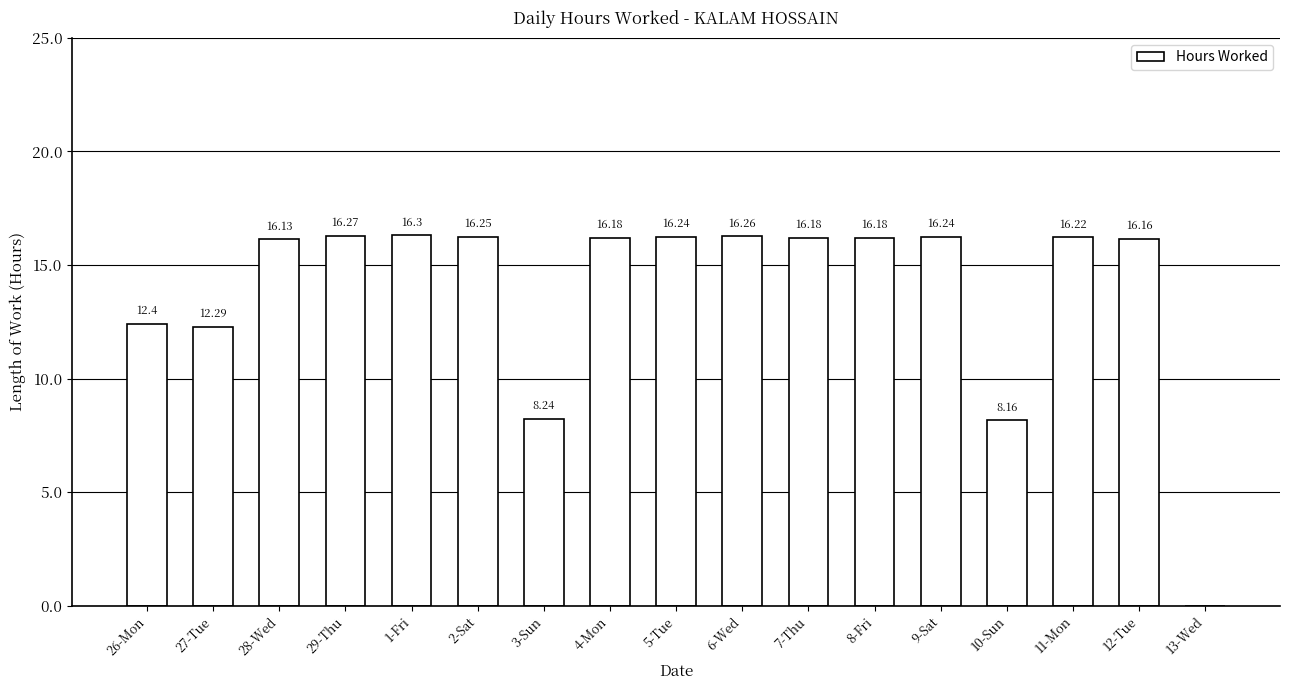

How many values are above zero?

16